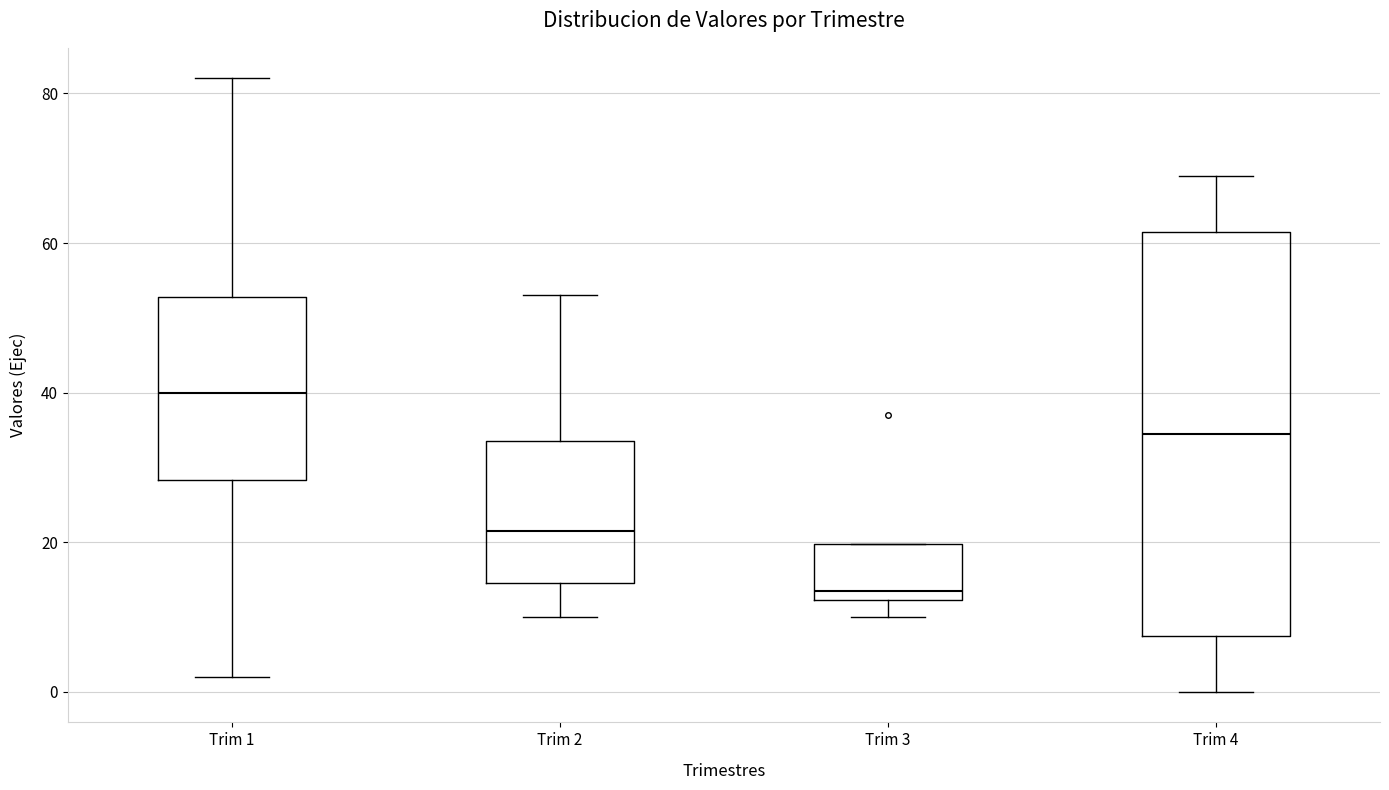

Where does the lower whisker of the box for Trim 4 end on the y-axis? The values are not printed on the chart, so give them approximately, as read against the axis.

0